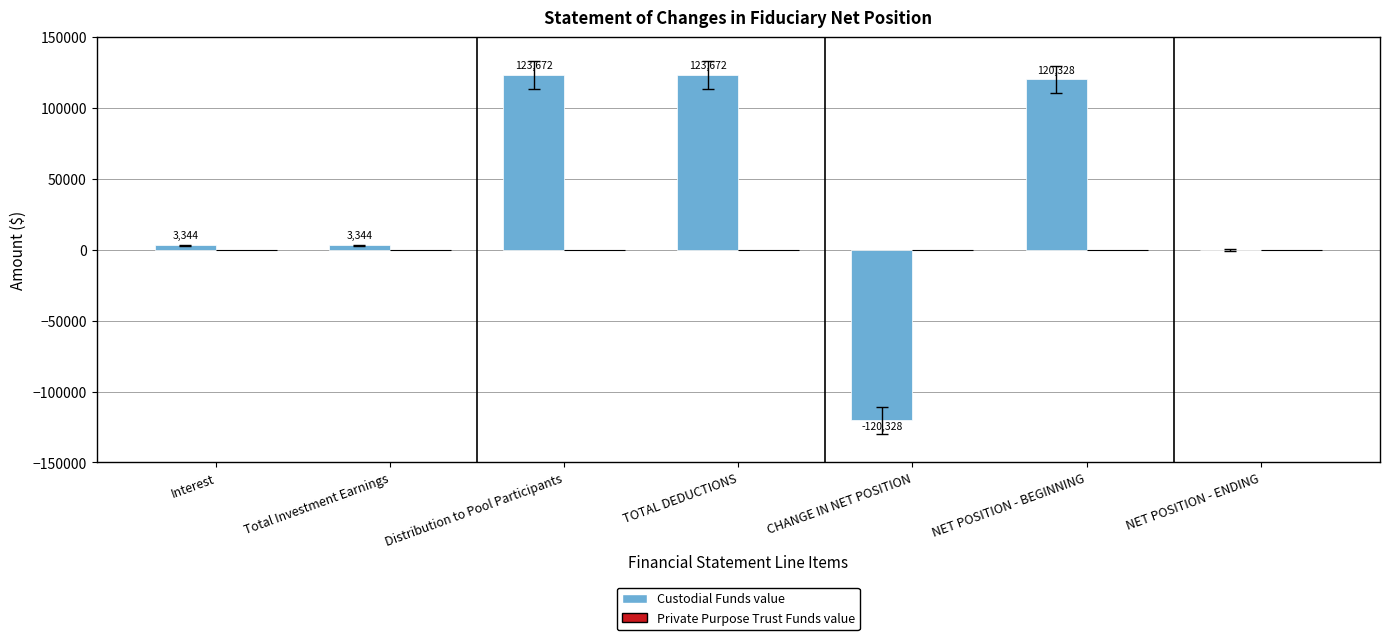

Count the number of categories in the chart.

7